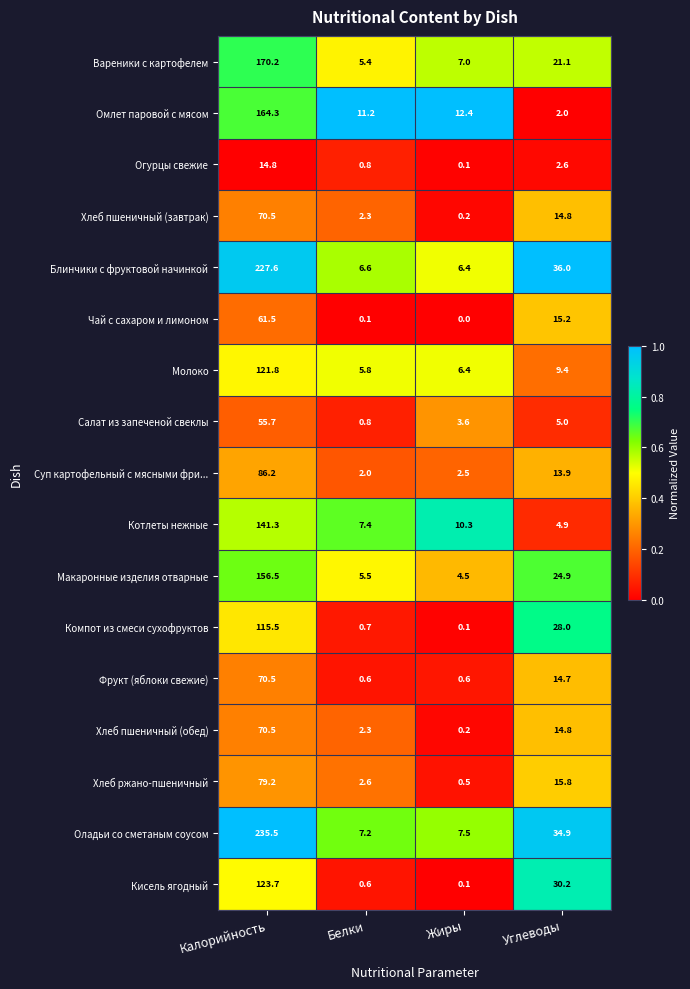

Rank the categories by Компот из смеси сухофруктов value from lowest to highest.

Жиры, Белки, Углеводы, Калорийность